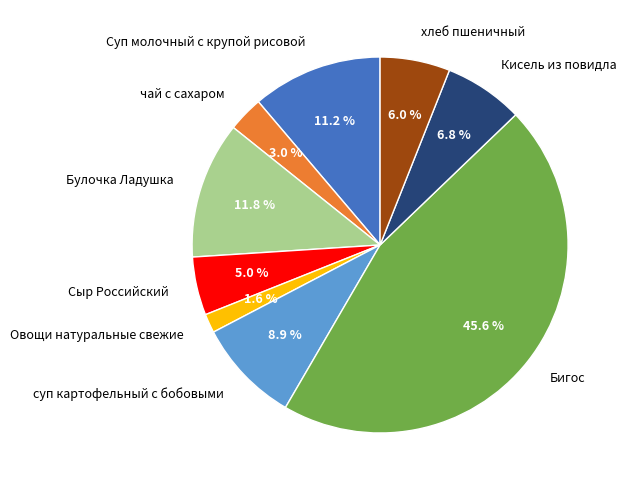

What is the ratio of the value at Суп молочный с крупой рисовой to the value at суп картофельный с бобовыми?

1.3